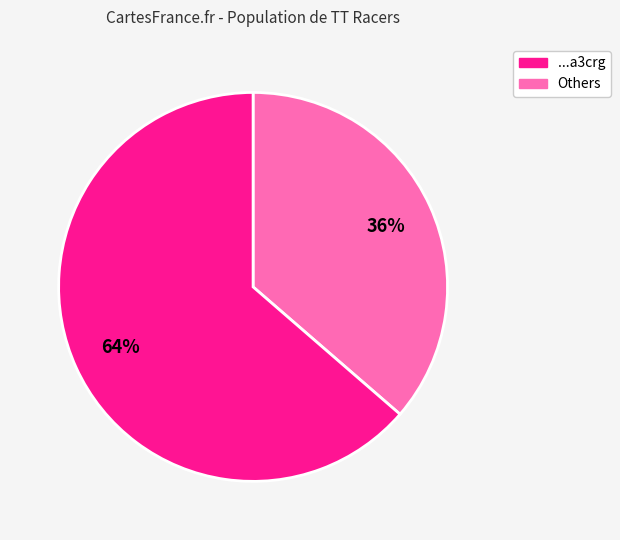

Does any single category account for the majority?

Yes